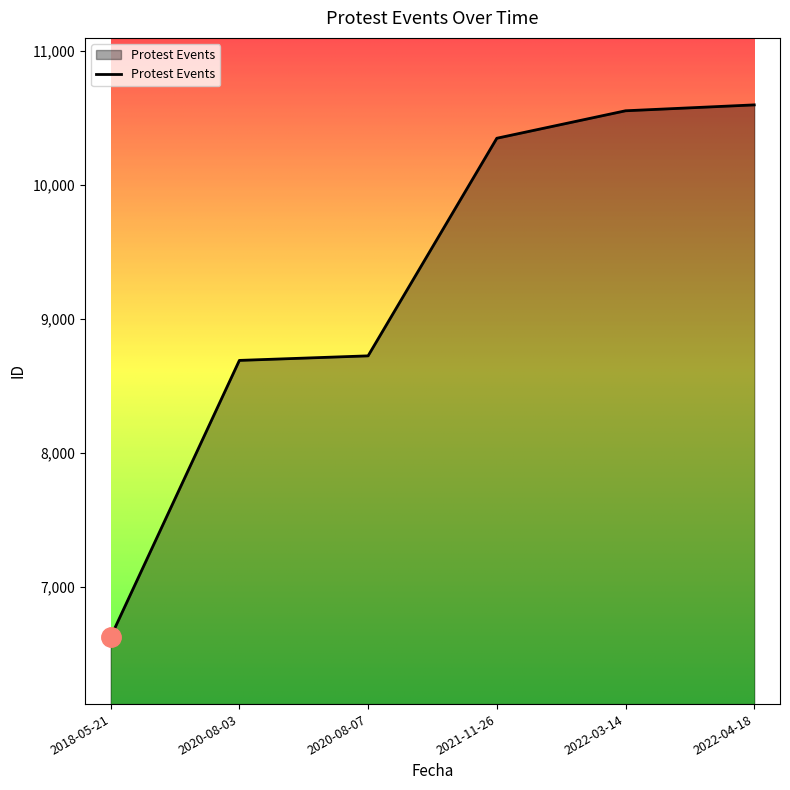

How many series are shown in this chart?

1